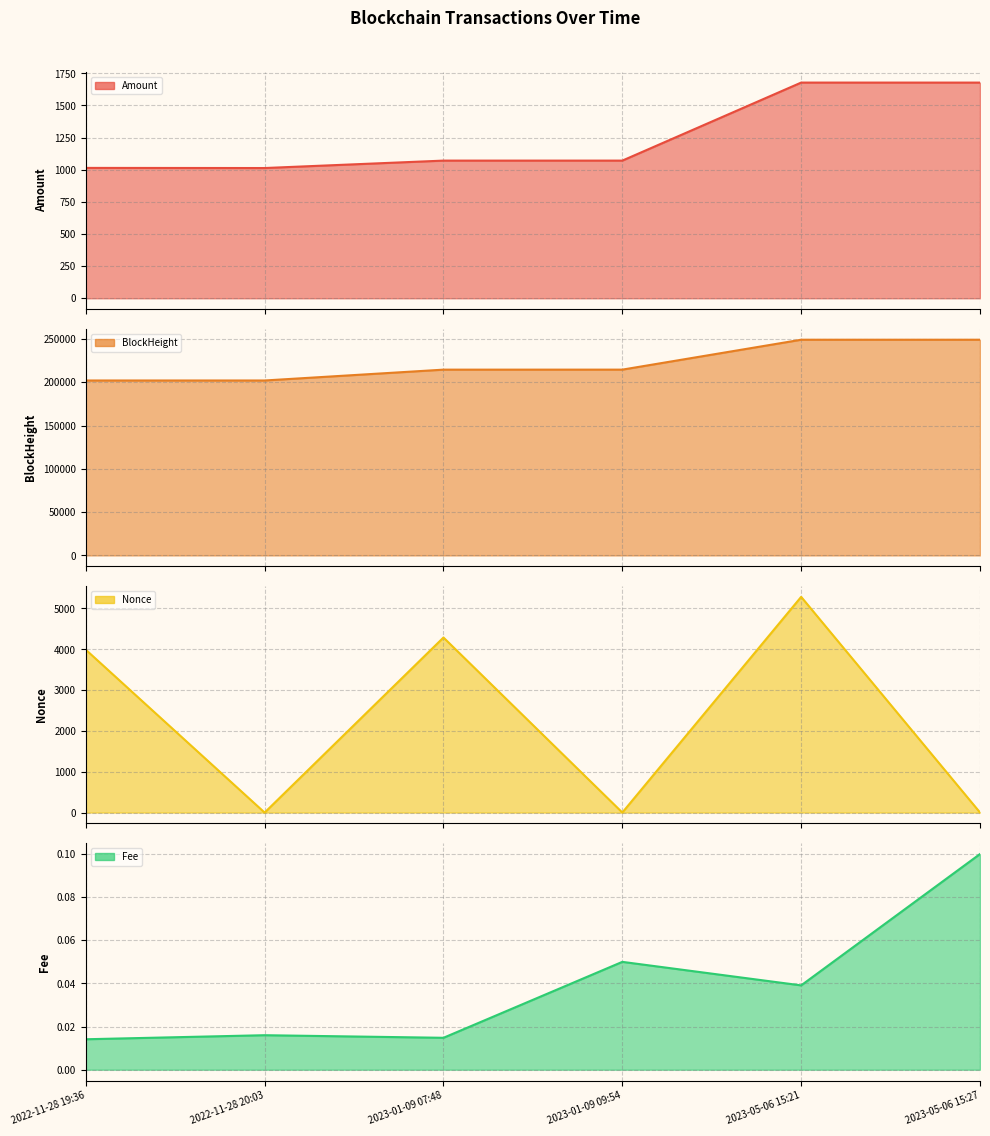

Is the value of Amount at 2023-05-06 15:21 greater than the value of BlockHeight at 2022-11-28 20:03?

No